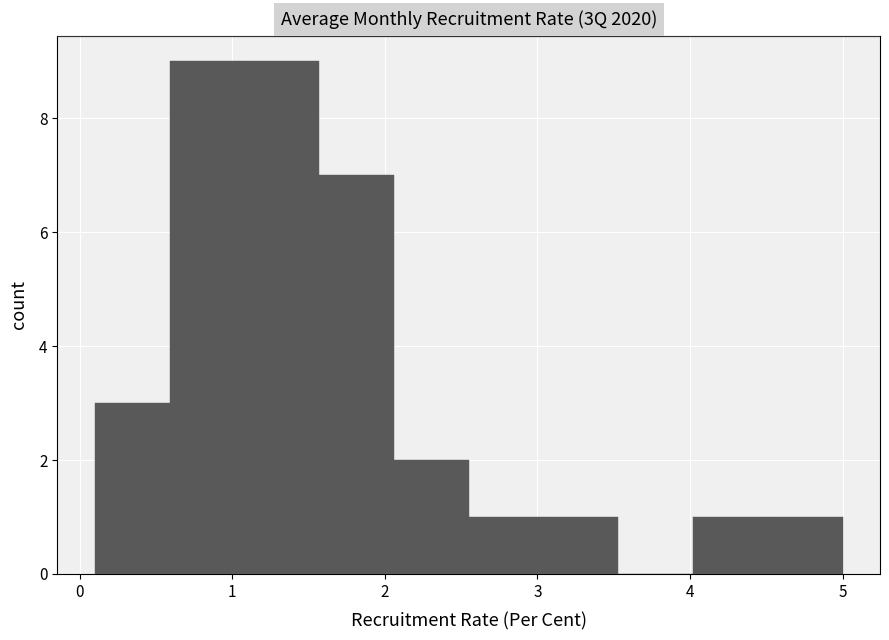

What is the height of the bar covering 1.08 to 1.57 on the x-axis? Neither the bar edges nor the heights are printed on the chart, so give them approximately, as read against the axes.

9